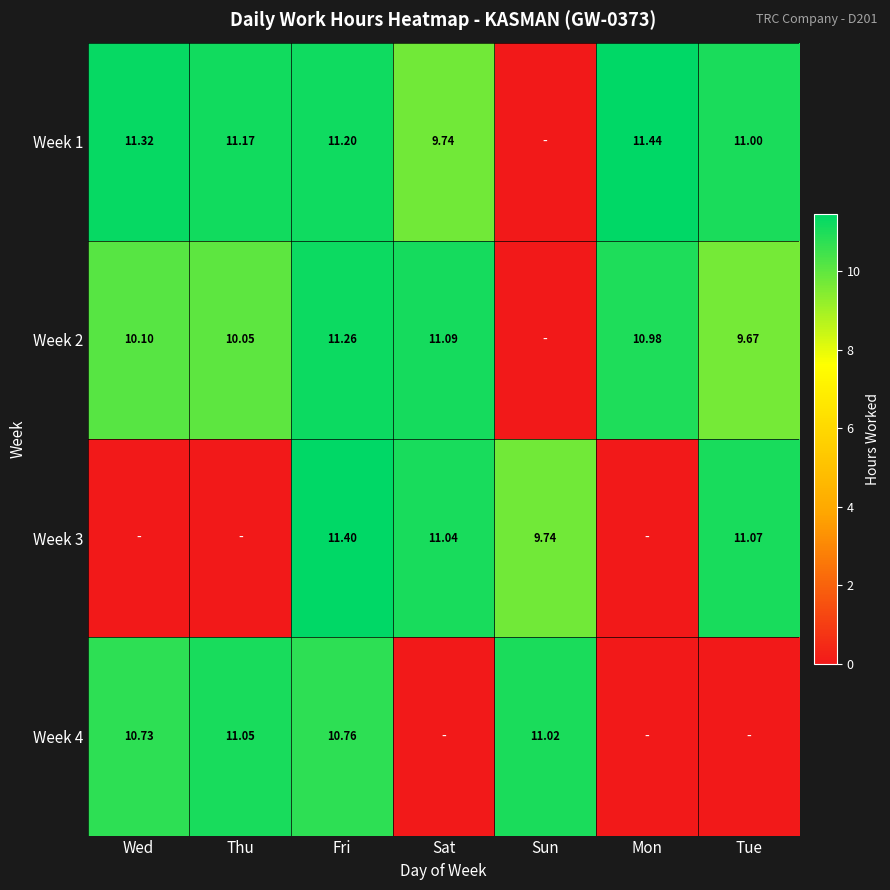

At which category does the chart reach its peak across all series?

Mon